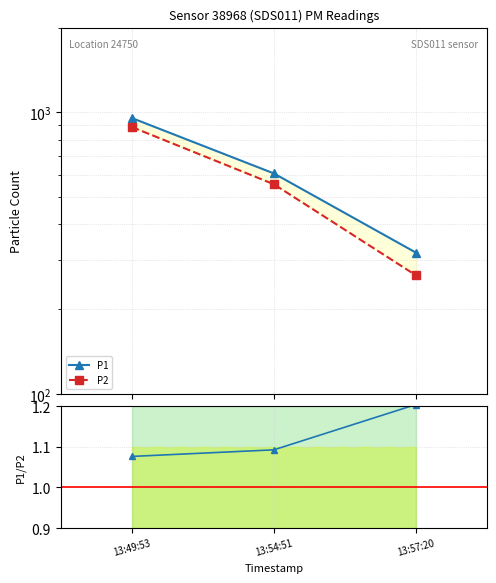

Reading right to left, transcribe all the data shown in this chart.

P1: 317.5	607.0	955.1
P2: 263.8	555.6	887.4
P1/P2: 1.2	1.1	1.1